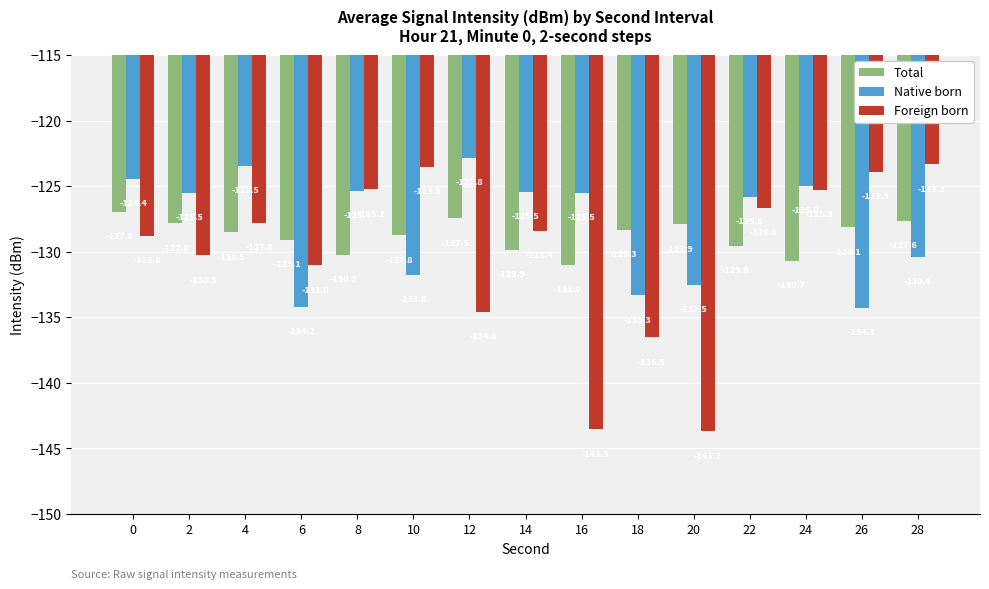

Which series has the largest total across all categories?

Native born